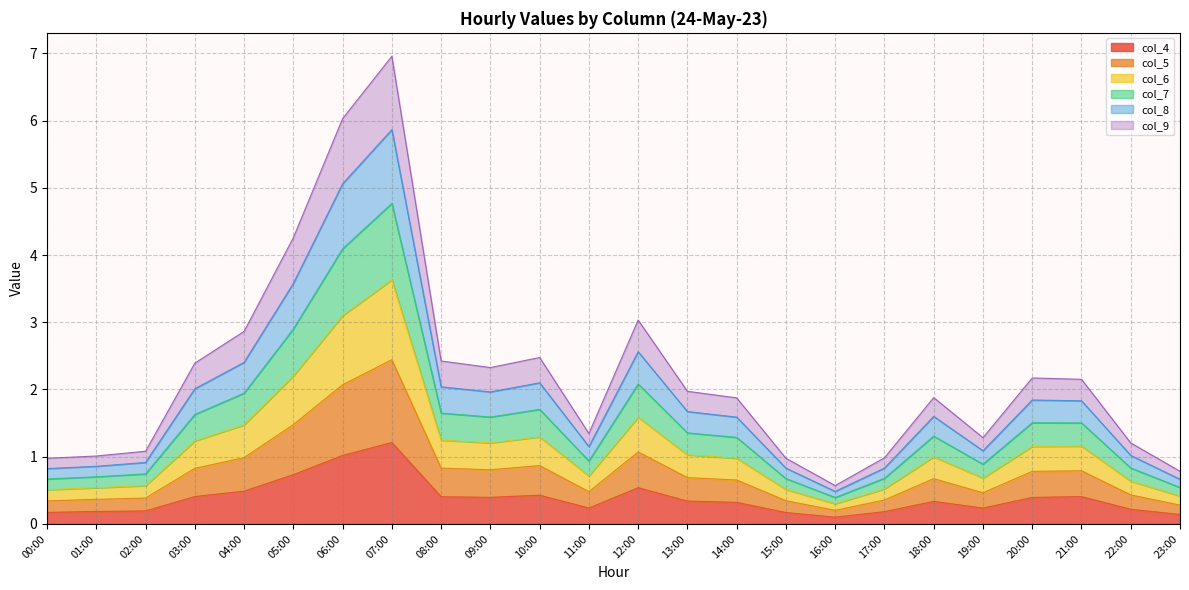

What is the total value across all series at 18:00?

1.9